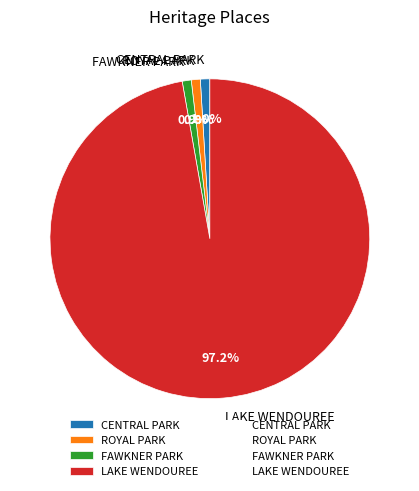

To the nearest percent, what portion does FAWKNER PARK represent?

1%